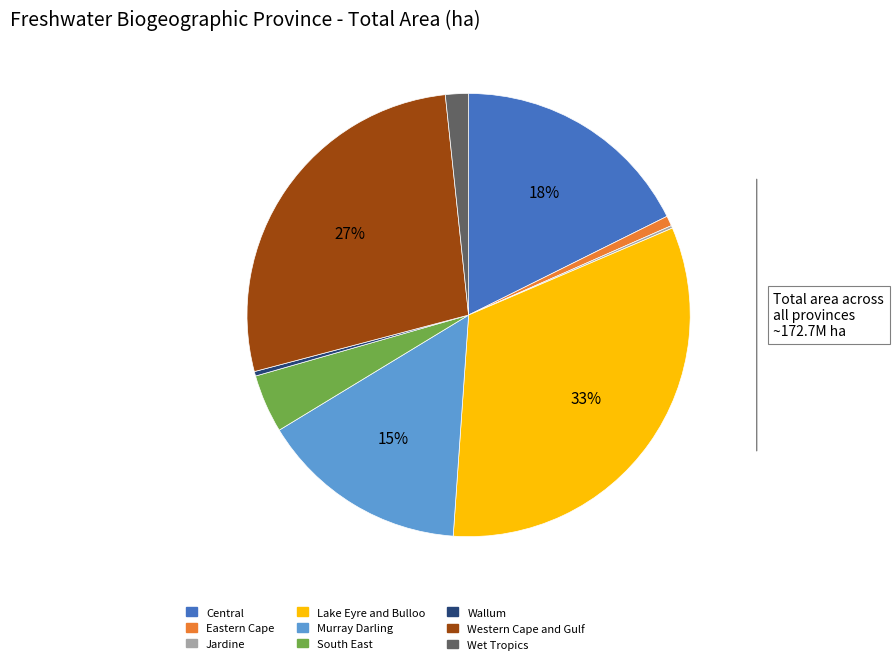

Is there a majority slice in this chart?

No